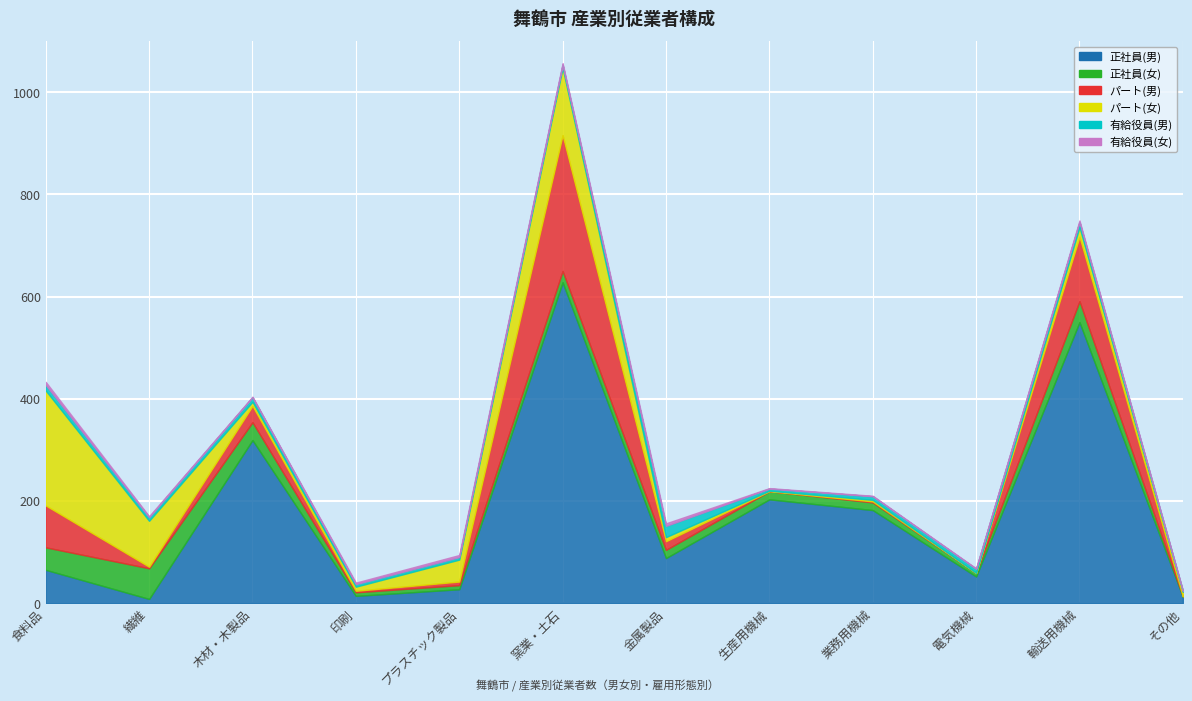

Which label corresponds to the largest value in the chart?

窯業・土石